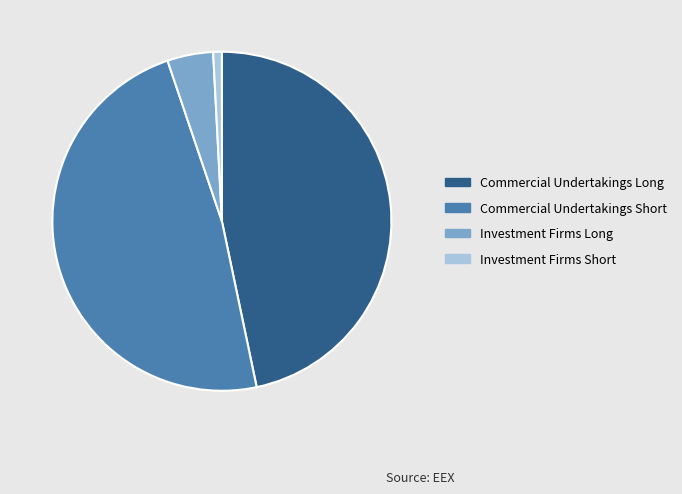

Is there any slice that represents more than half of the pie?

No